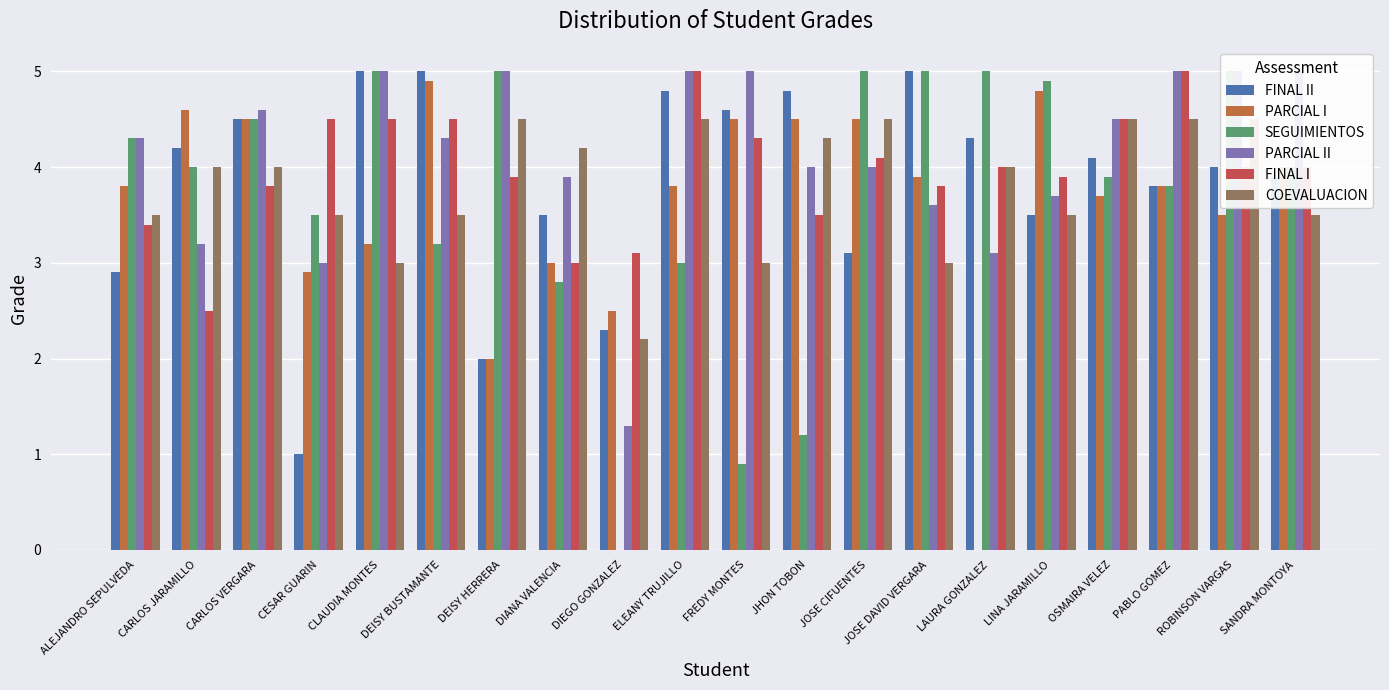

Count the number of data series in this chart.

6